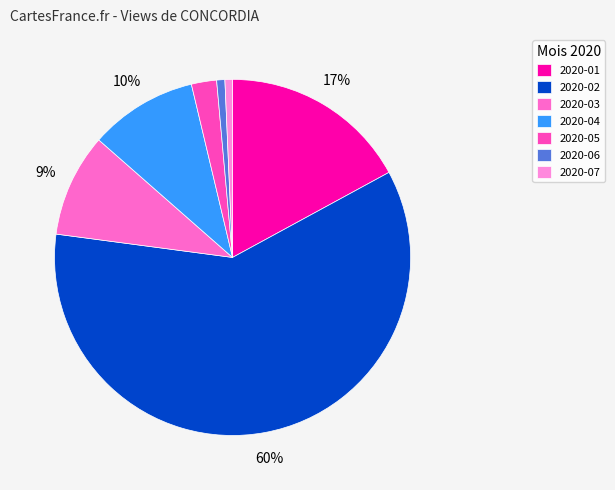

Between 2020-01 and 2020-05, which is larger?

2020-01